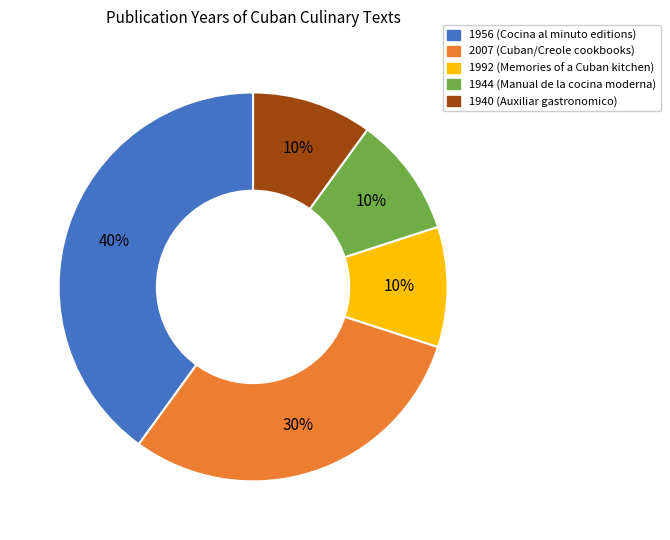

To the nearest percent, what is the difference between the largest and smallest slice percentages?

30%